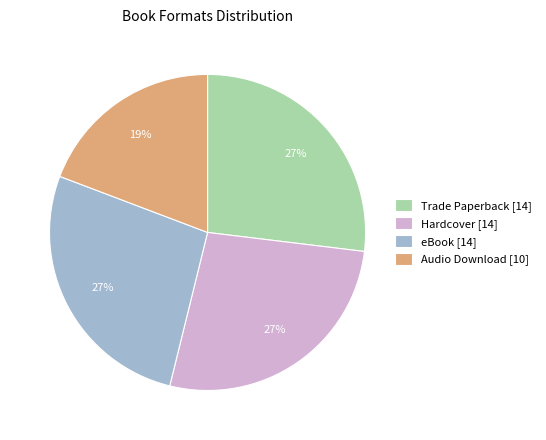

What is the ratio of the value at Audio Download [10] to the value at eBook [14]?

0.7